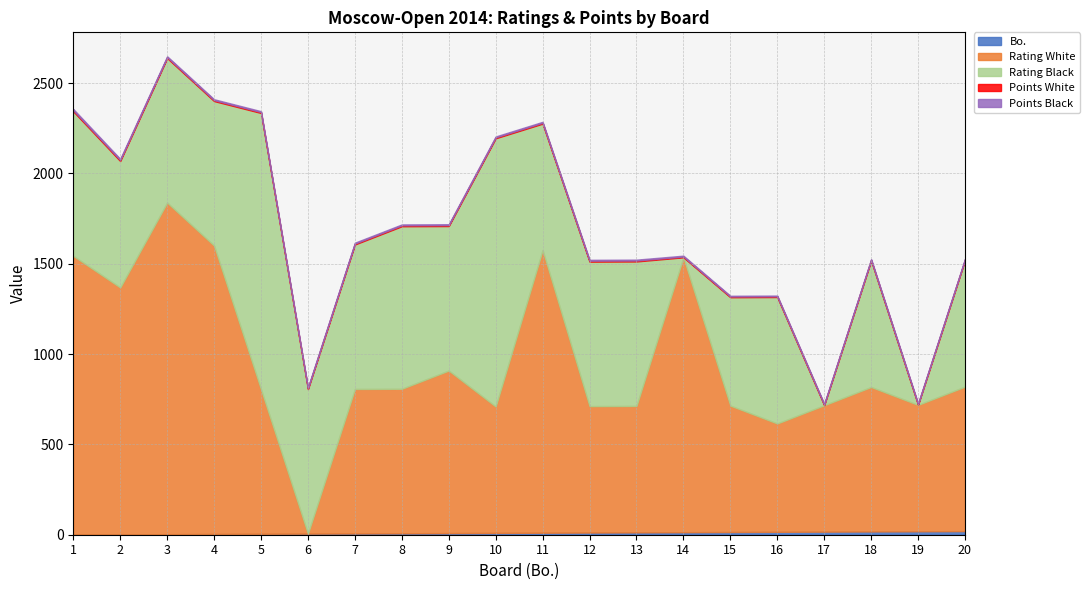

At how many categories does at least one series exceed 272?

20